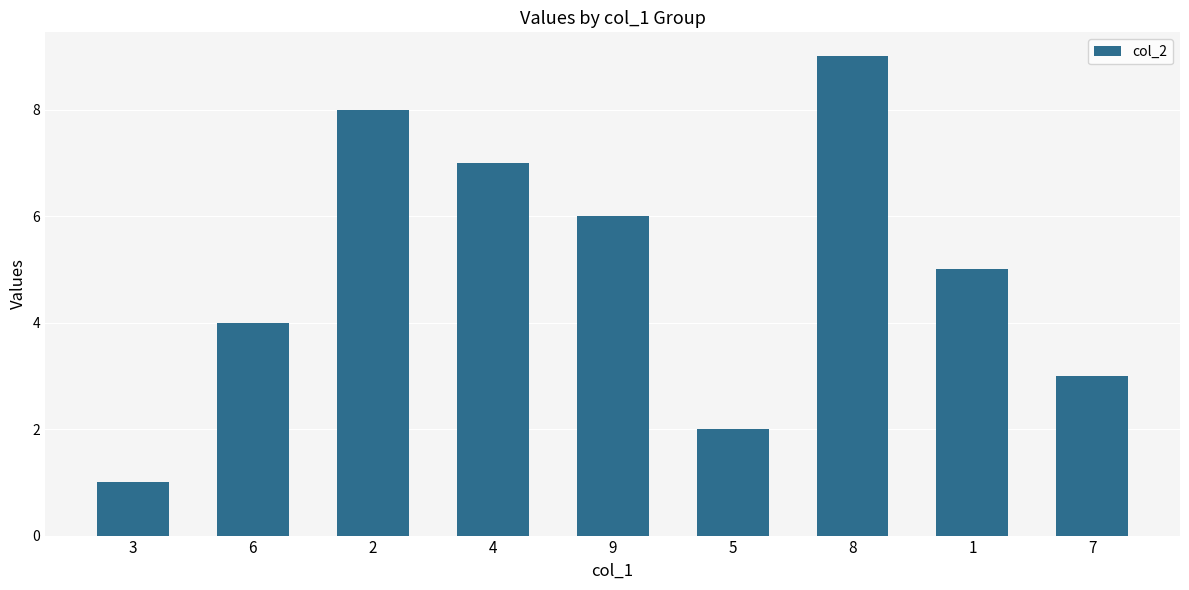

What position from the left is 3?

1